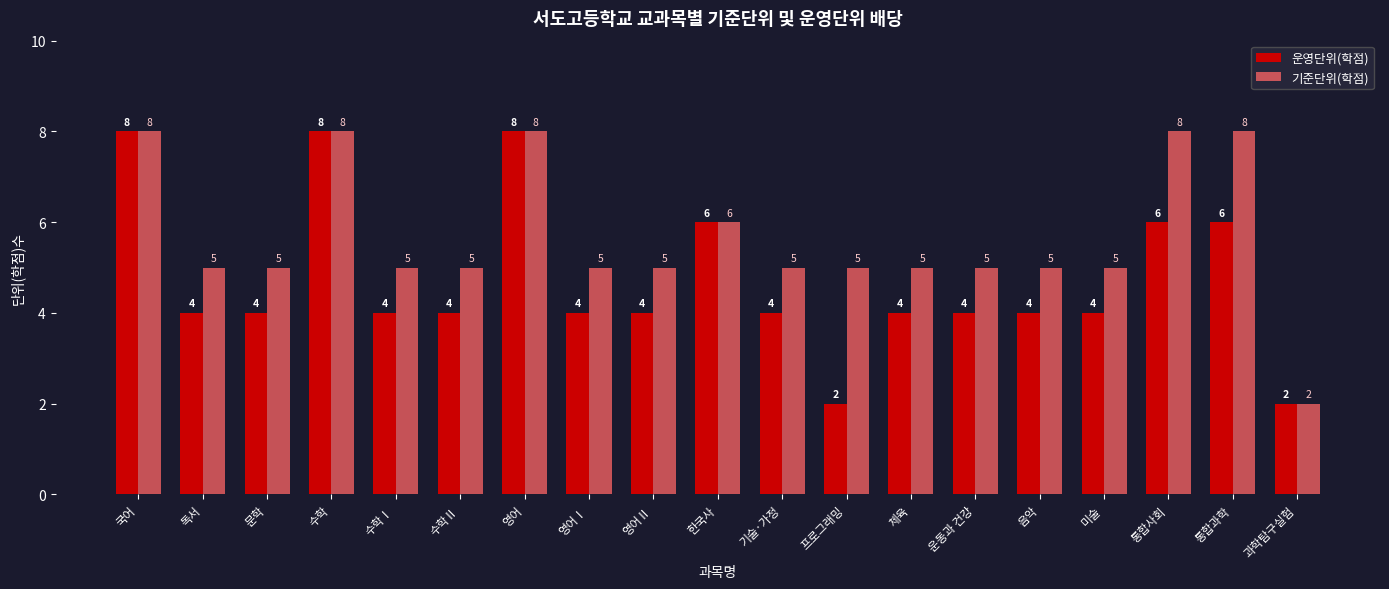

What is the average value of the 운영단위(학점) series?

5